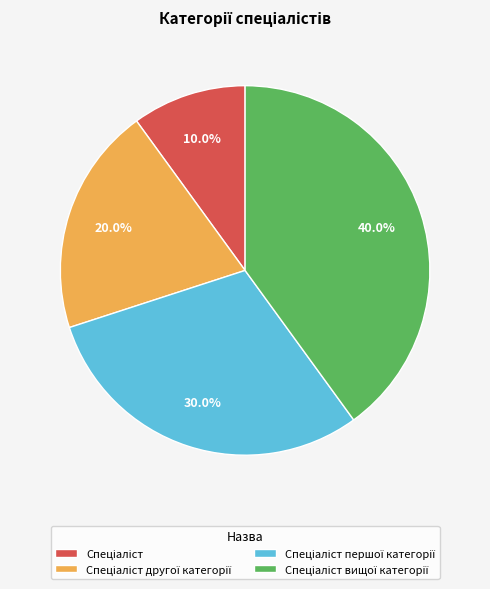

Does any single category account for the majority?

No